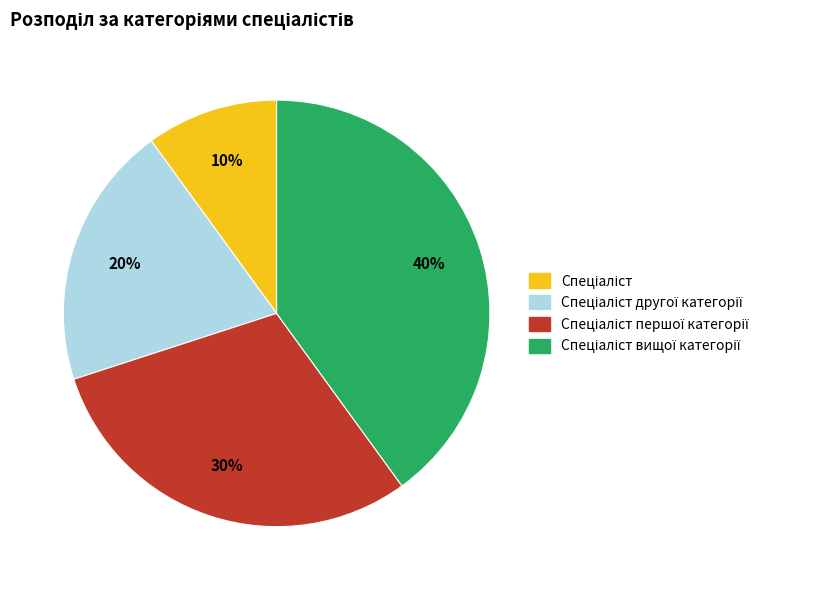

To the nearest percent, what is the average slice percentage?

25%